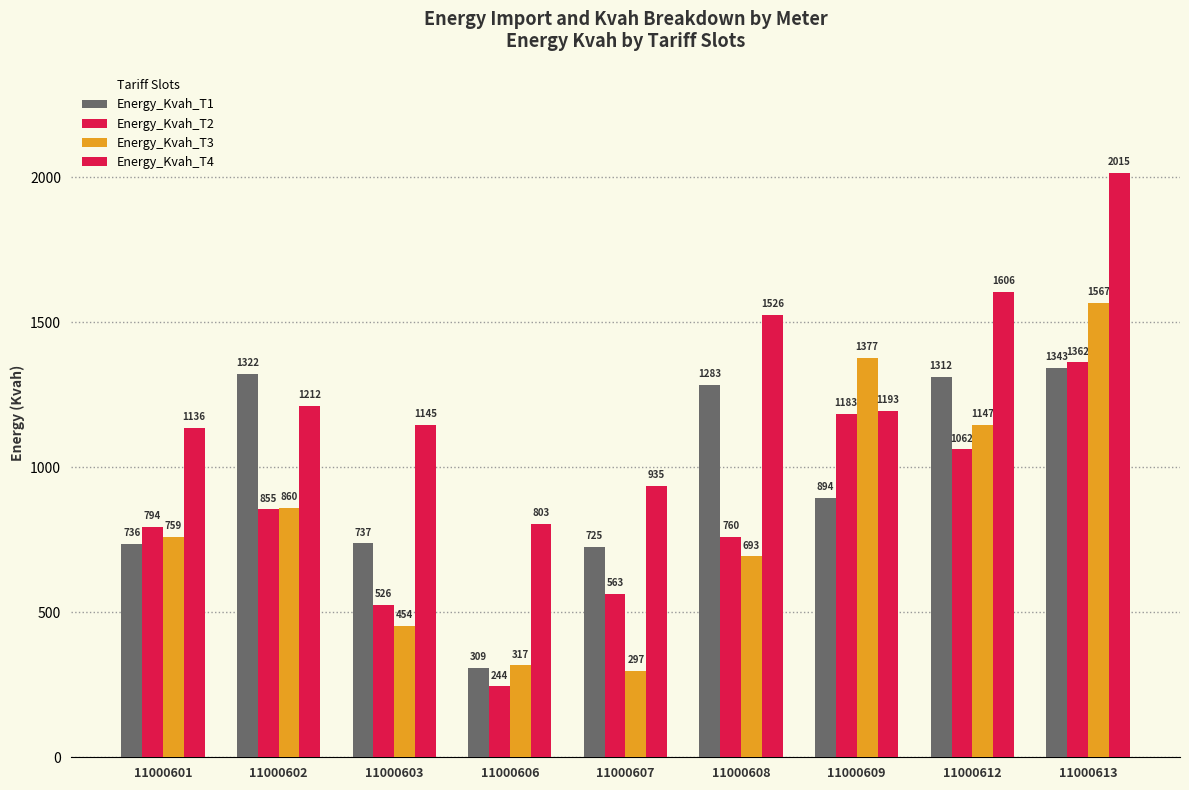

True or false: Energy_Kvah_T3 has a value of 1878.9 at 11000612.

False